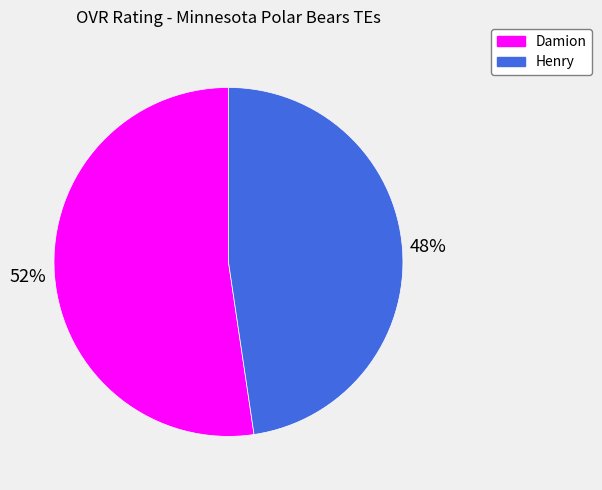

Does Damion represent more than half of the total?

Yes